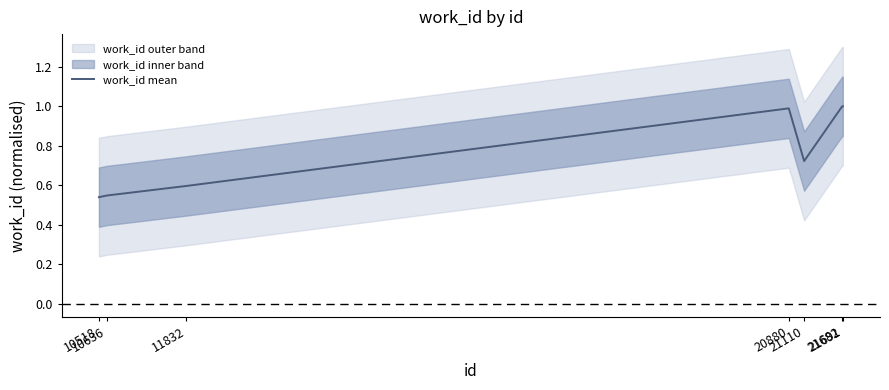

List the labels in order of value, largest first.

21682, 21691, 20880, 21110, 11832, 10636, 10518